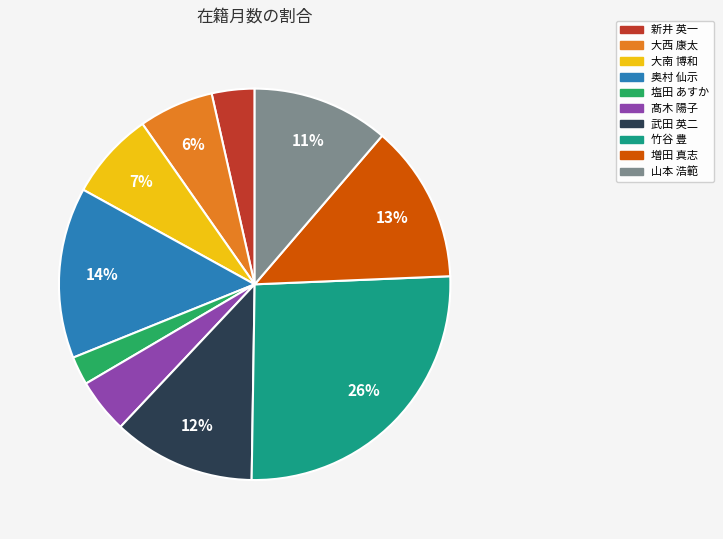

Is the sum of 山本 浩範 and 奥村 仙示 greater than half?

No